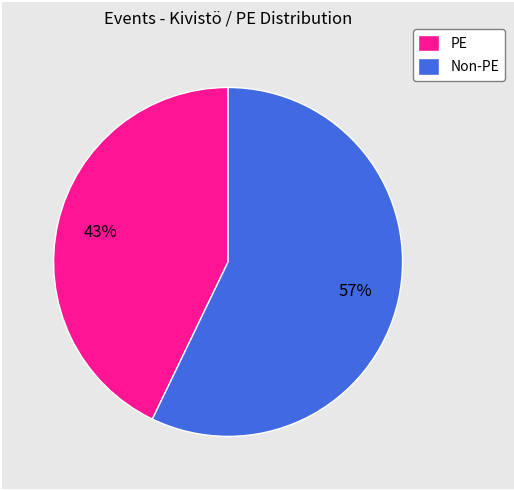

Is there a majority slice in this chart?

Yes